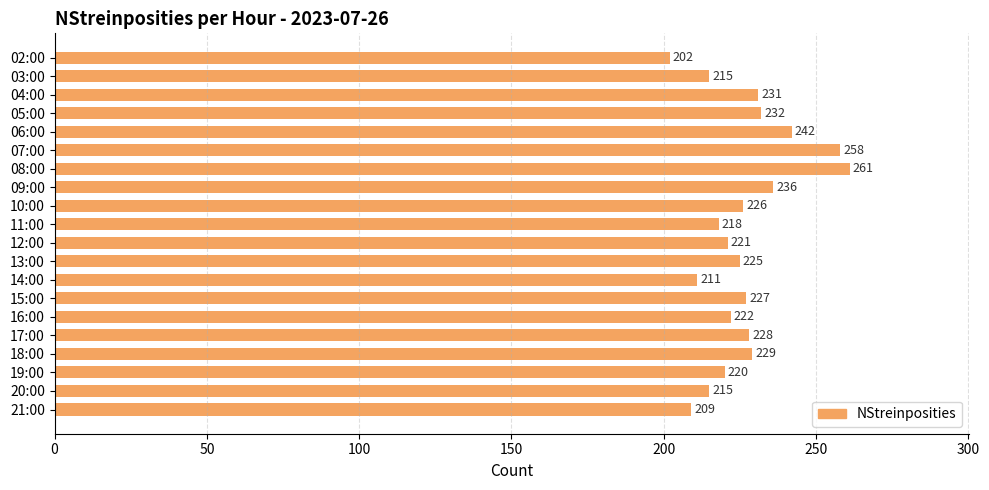

What is the change in value from 12:00 to 14:00?

-10